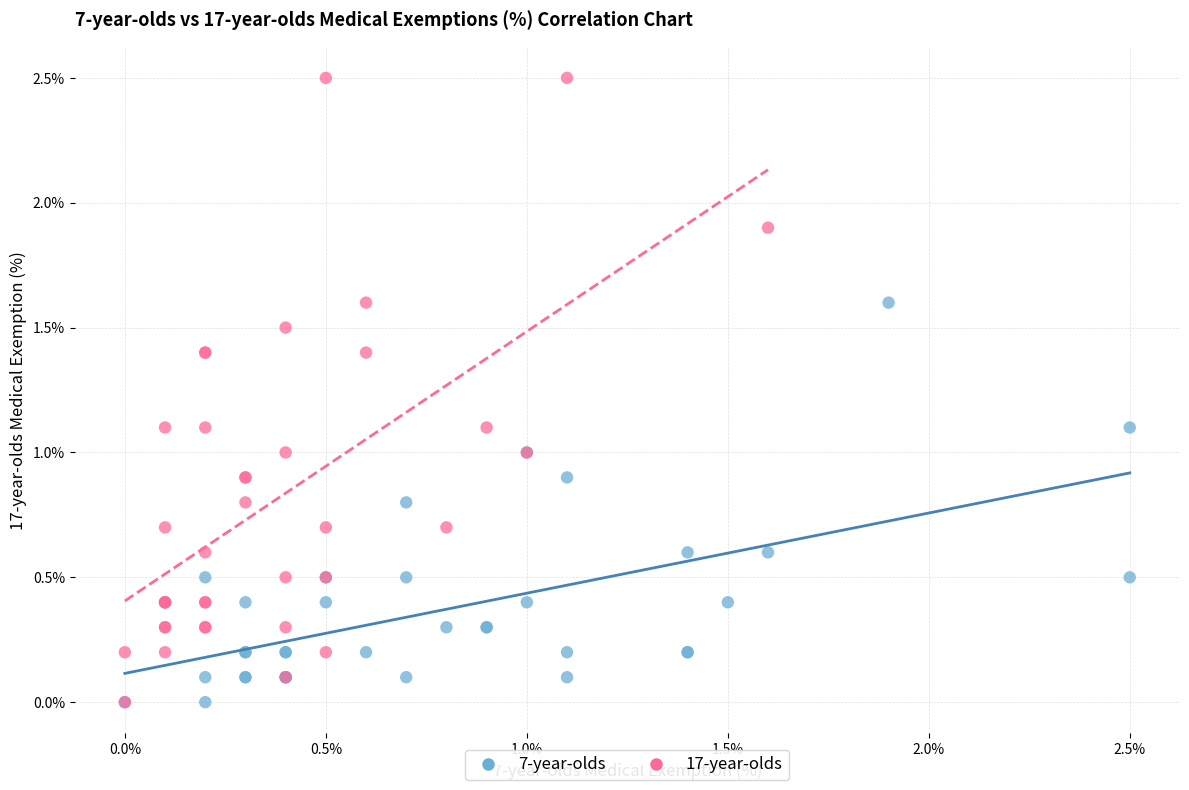

Which series has the largest Y range (max minus min)?

17-year-olds